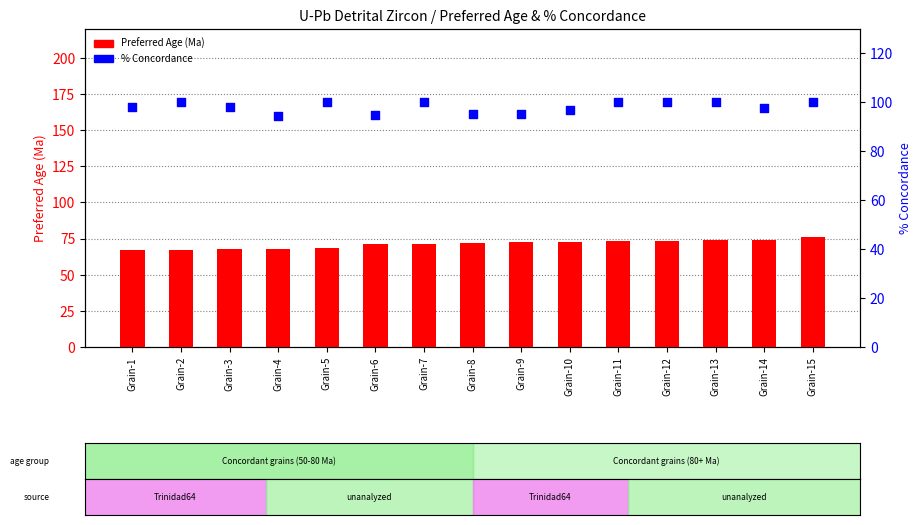

Which series has the widest spread of Y values?

Preferred Age (Ma)